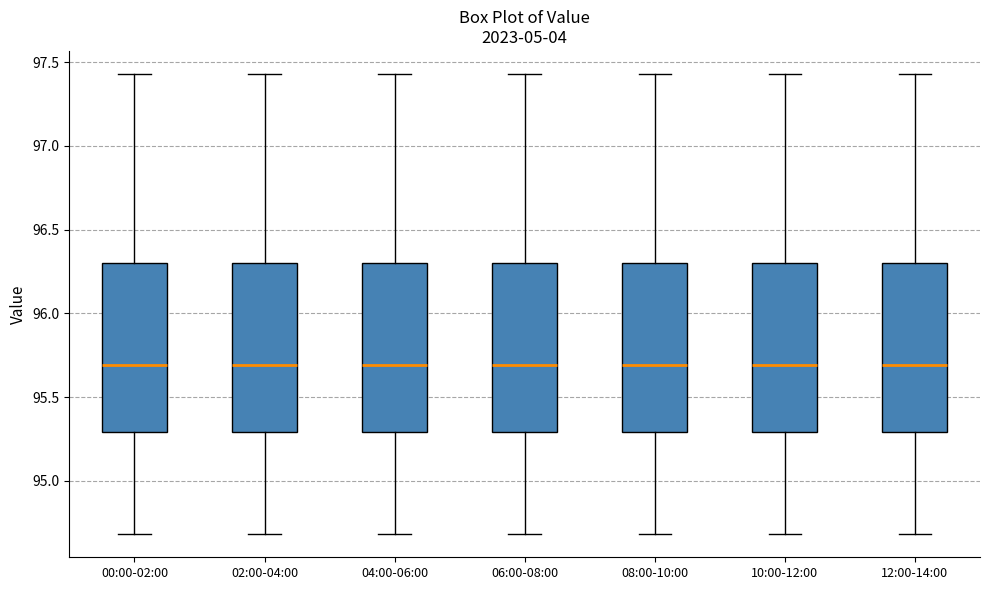

Where is the upper edge of the box for 02:00-04:00 on the y-axis? The values are not printed on the chart, so give them approximately, as read against the axis.

96.30